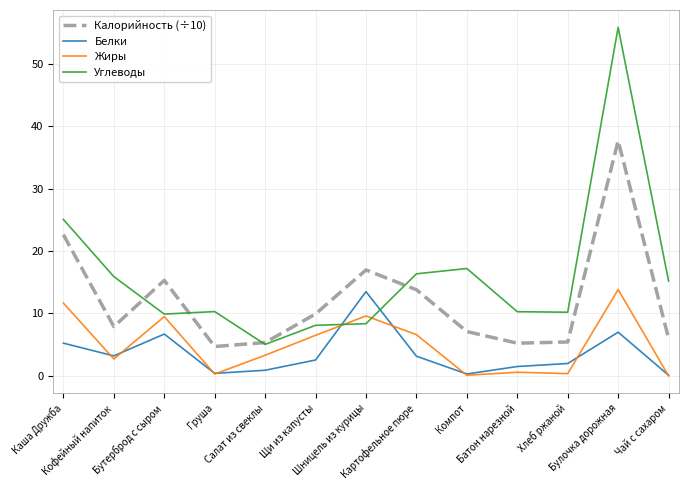

The Калорийность (÷10) series shows 6.1 at Картофельное пюре. True or false?

False